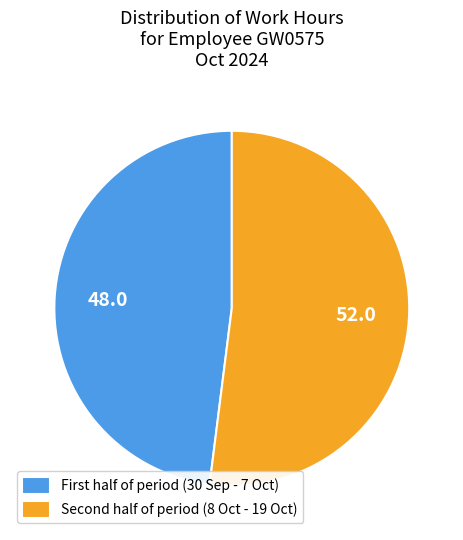

Does any single category account for the majority?

Yes